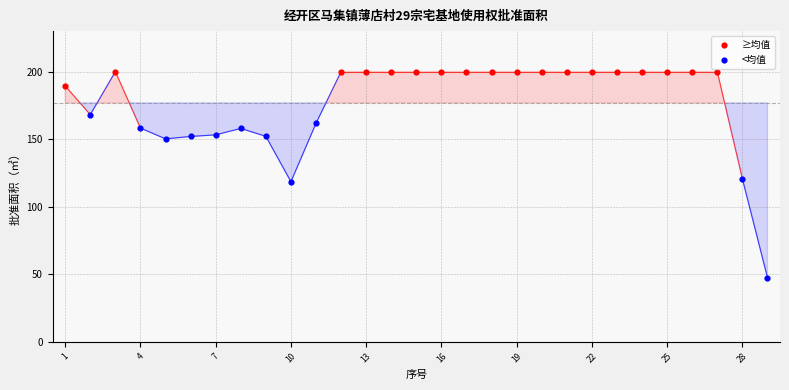

Which series has the widest spread of Y values?

<均值